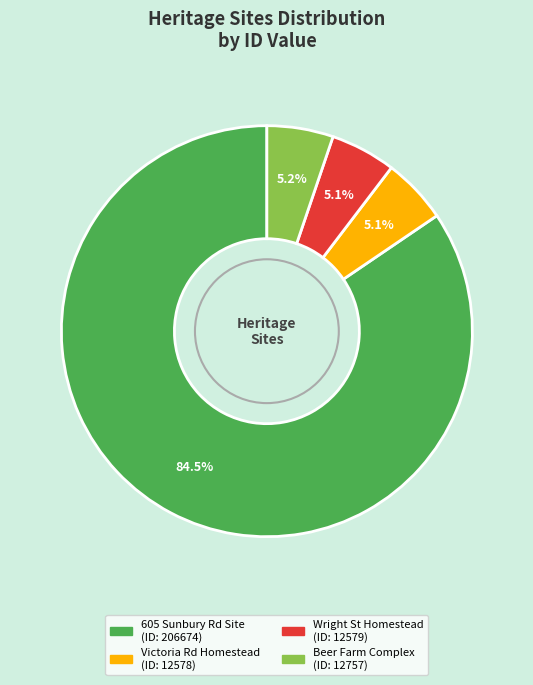

Is there a majority slice in this chart?

Yes